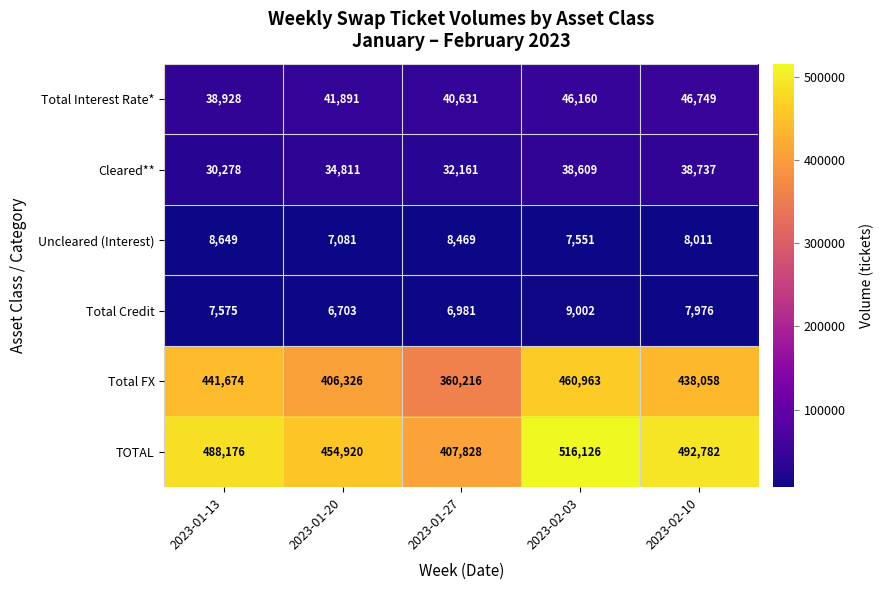

What is the difference between the second highest and minimum values in the Total Interest Rate* series?

7232